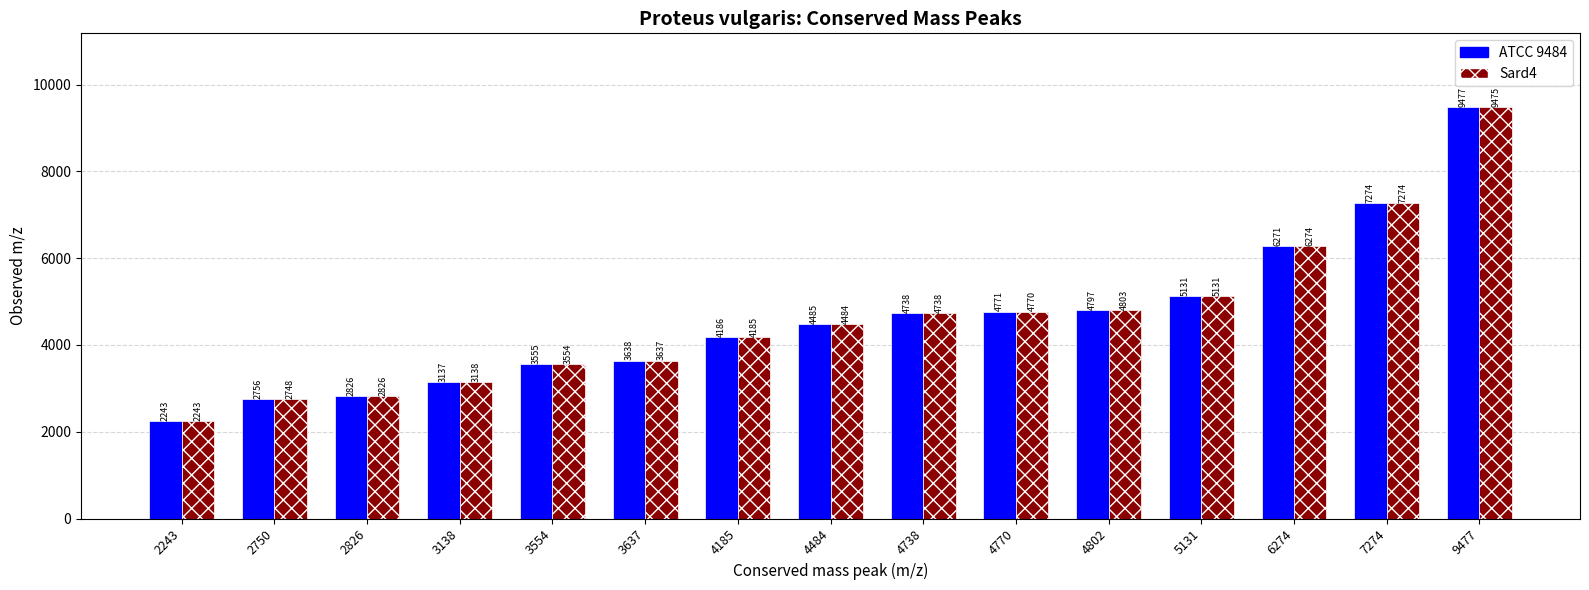

At how many categories does at least one series exceed 2787?

13